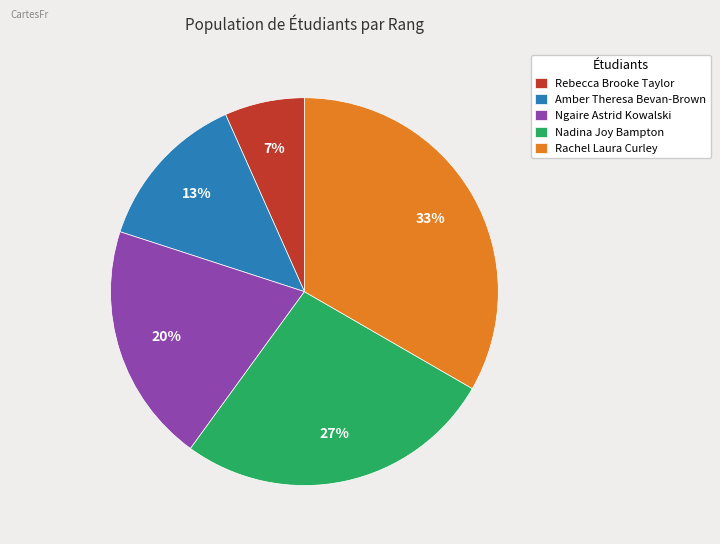

Is there any slice that represents more than half of the pie?

No